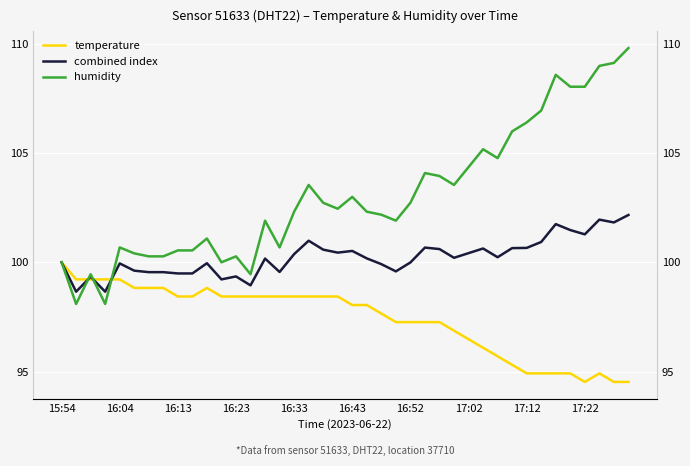

At 14, list the series in order from largest to smallest.

humidity, combined index, temperature